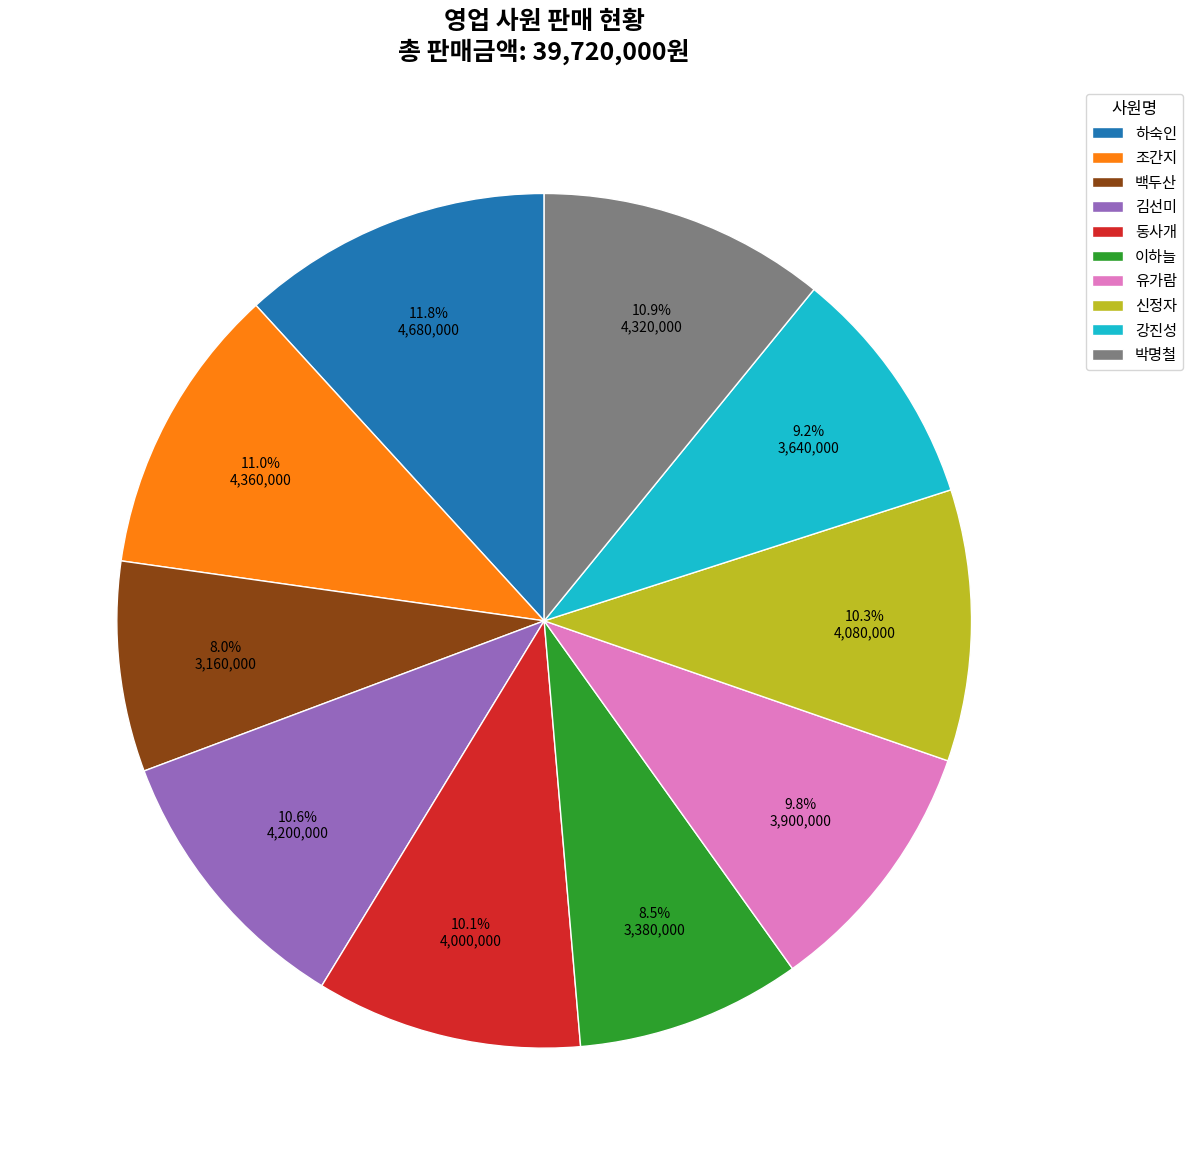

Is there a majority slice in this chart?

No